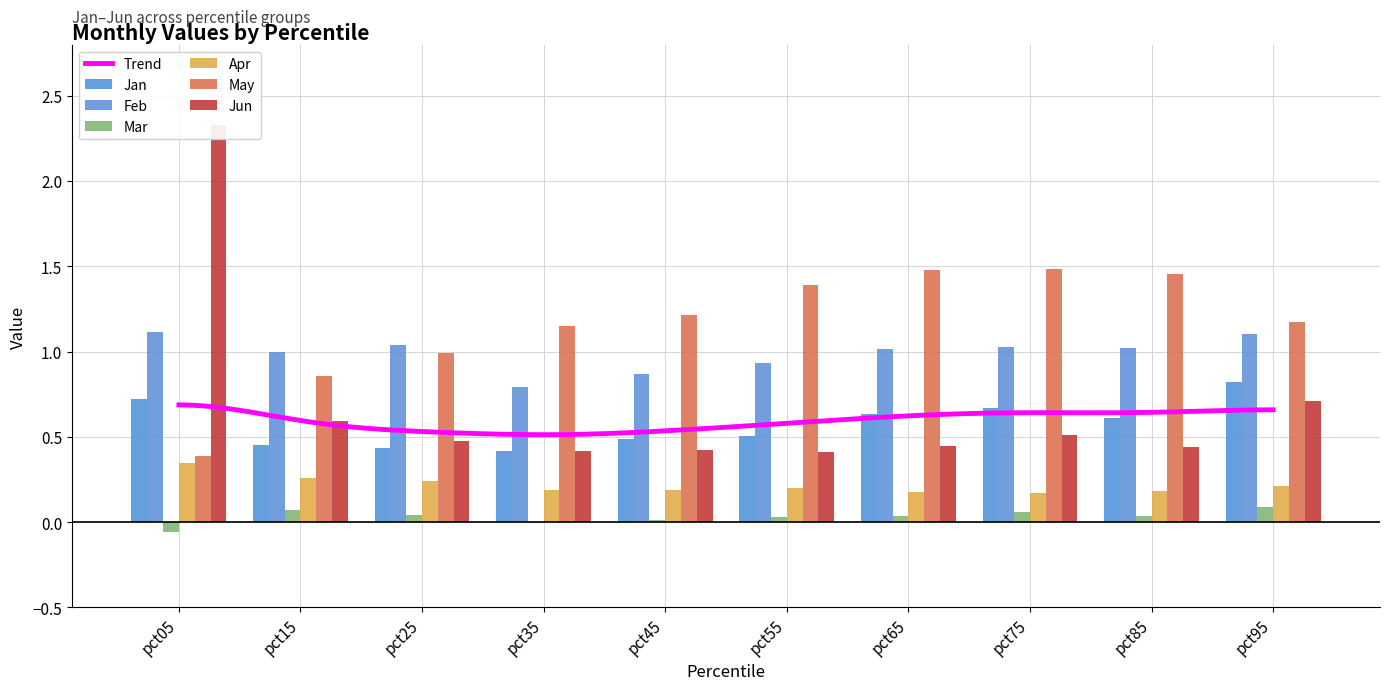

At which label does Mar first exceed 0?

pct15